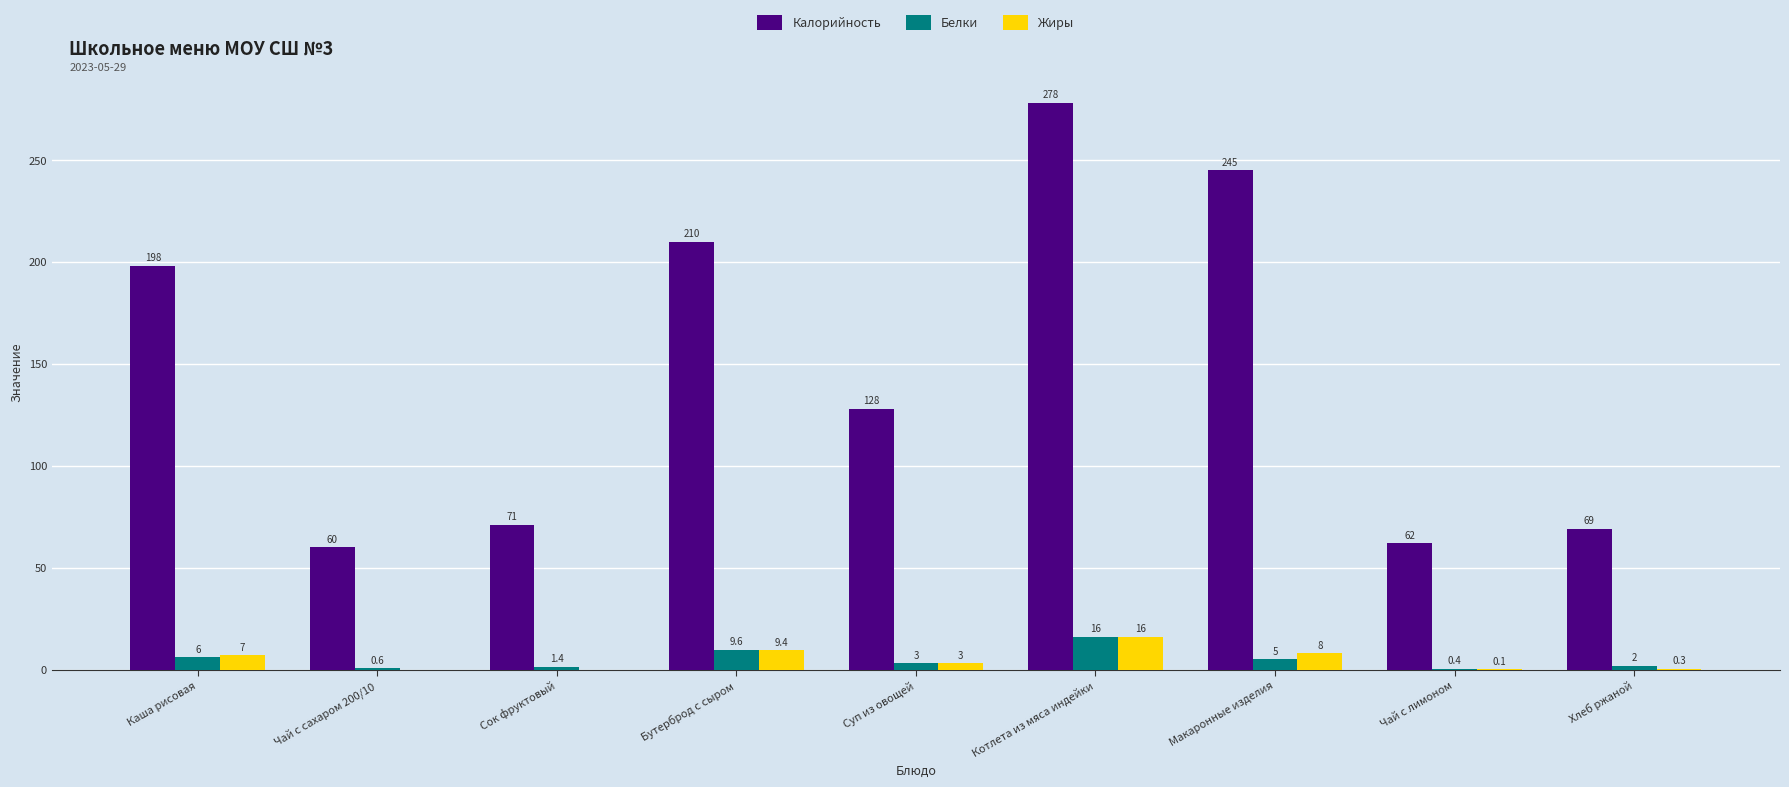

At which category does the chart reach its peak across all series?

Котлета из мяса индейки